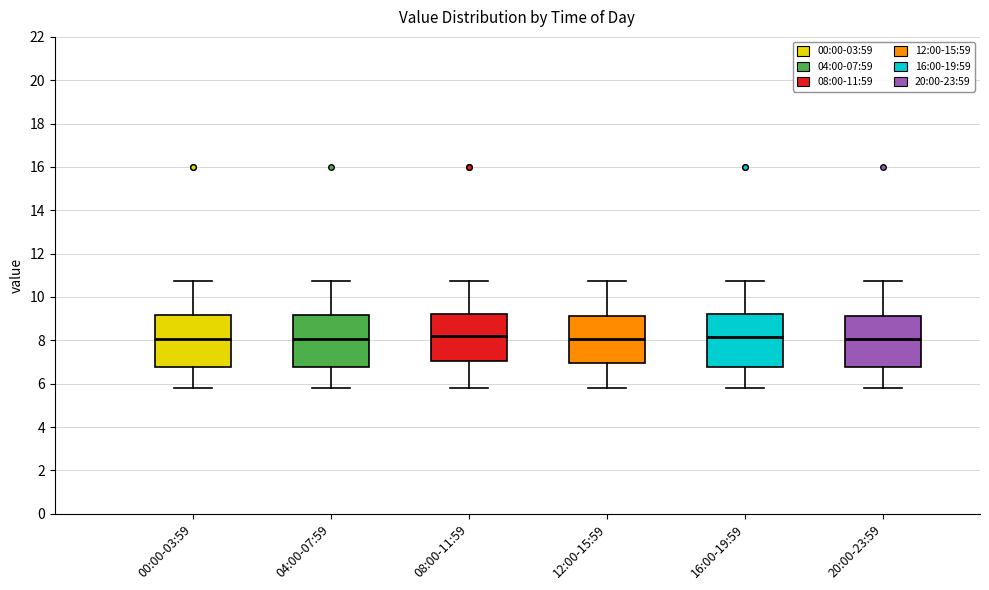

Where is the upper edge of the box for 16:00-19:59 on the y-axis? The values are not printed on the chart, so give them approximately, as read against the axis.

9.2